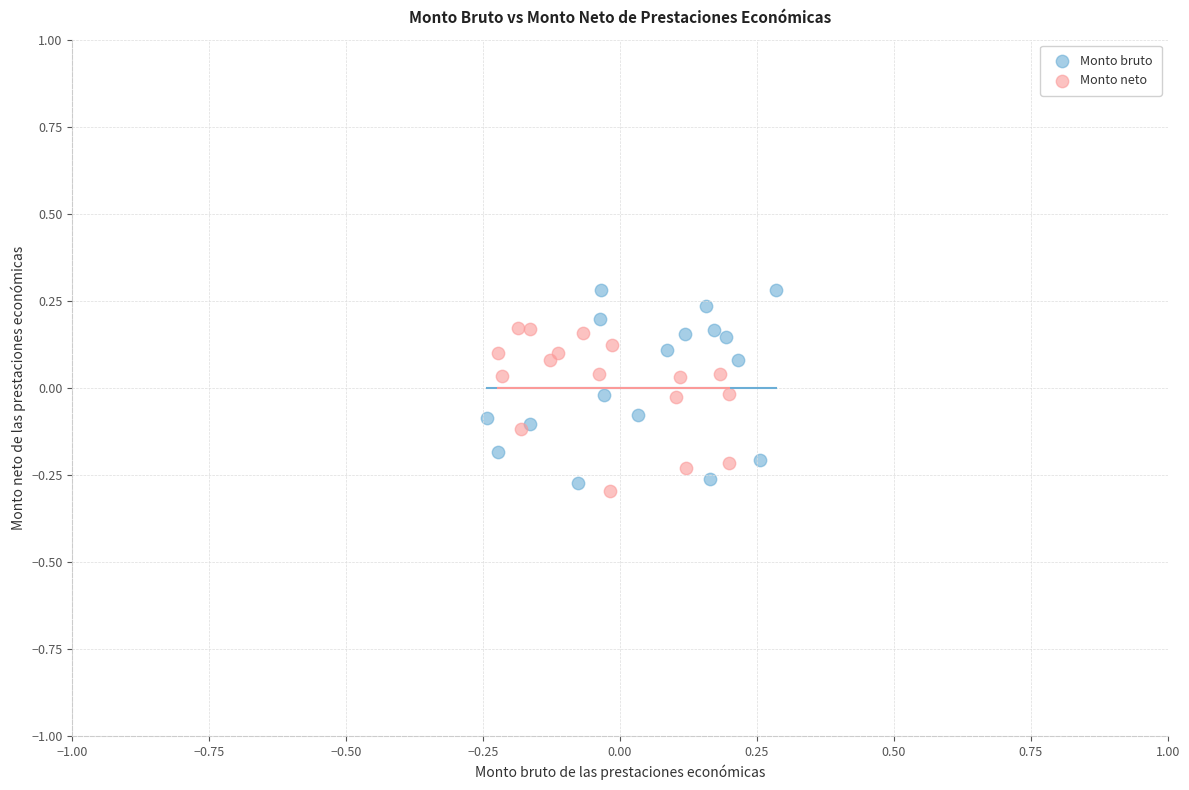

Which series has the widest spread of Y values?

Monto bruto